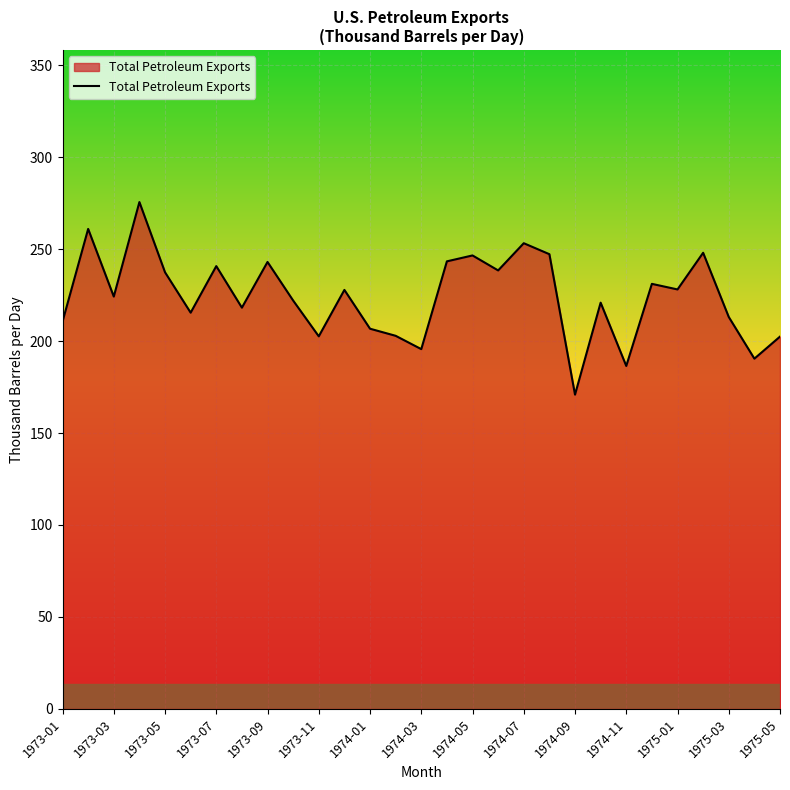

How many lines are shown in the chart?

1